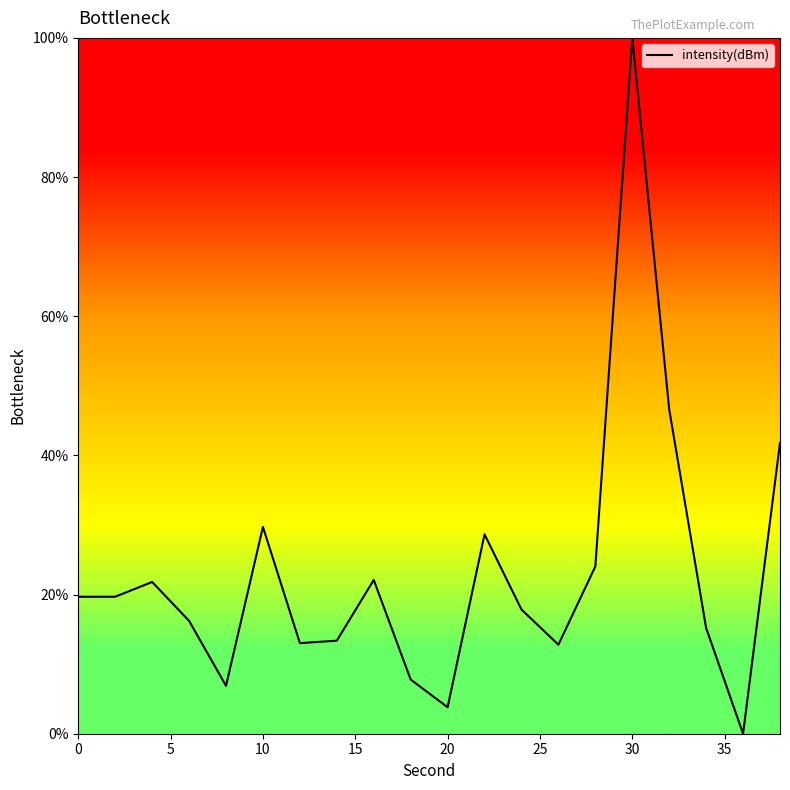

What is the maximum value shown in the chart?

100.0